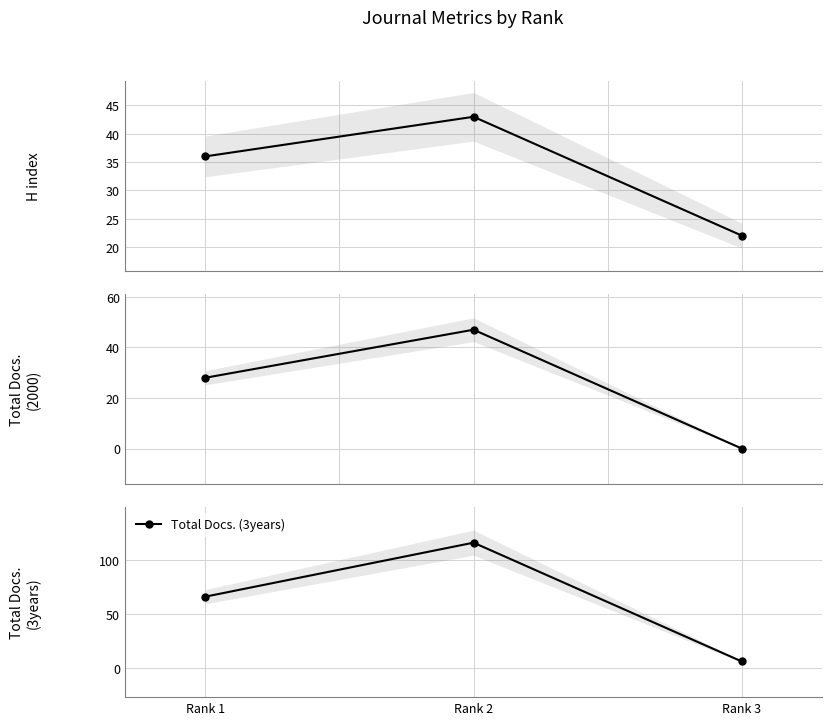

How many series are shown in this chart?

3